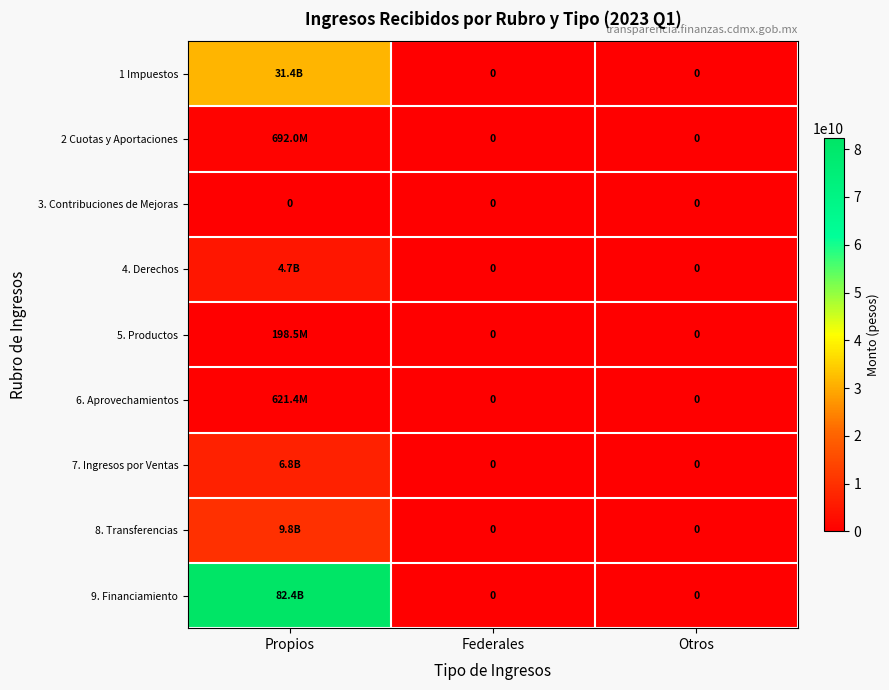

Rank the series by their maximum value, from lowest to highest.

3. Contribuciones de Mejoras, 5. Productos, 6. Aprovechamientos, 2 Cuotas y Aportaciones, 4. Derechos, 7. Ingresos por Ventas, 8. Transferencias, 1 Impuestos, 9. Financiamiento